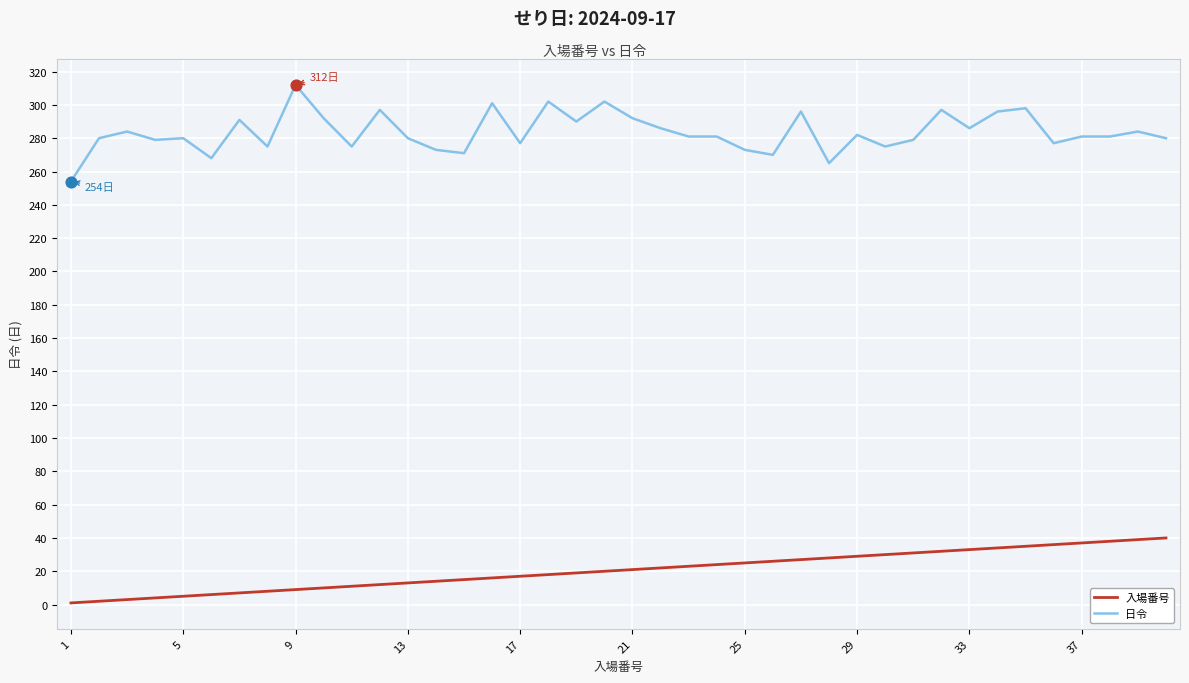

Which series has the largest total across all categories?

日令